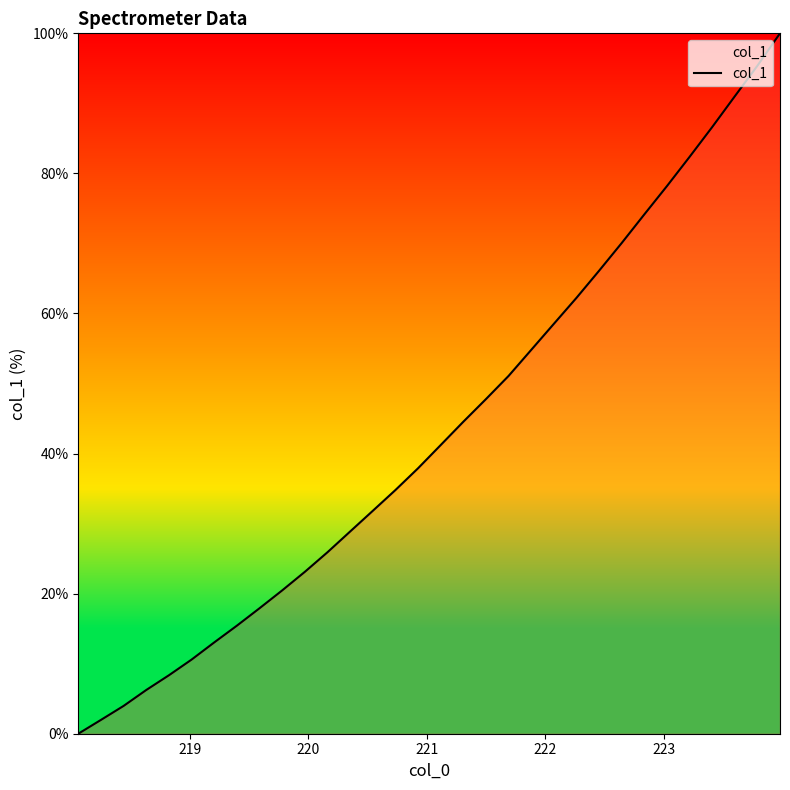

How many values are below 41?

16